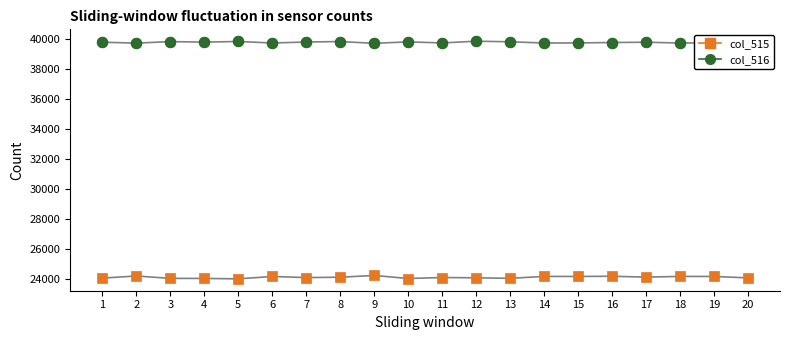

Which series contains the highest Y value?

col_516